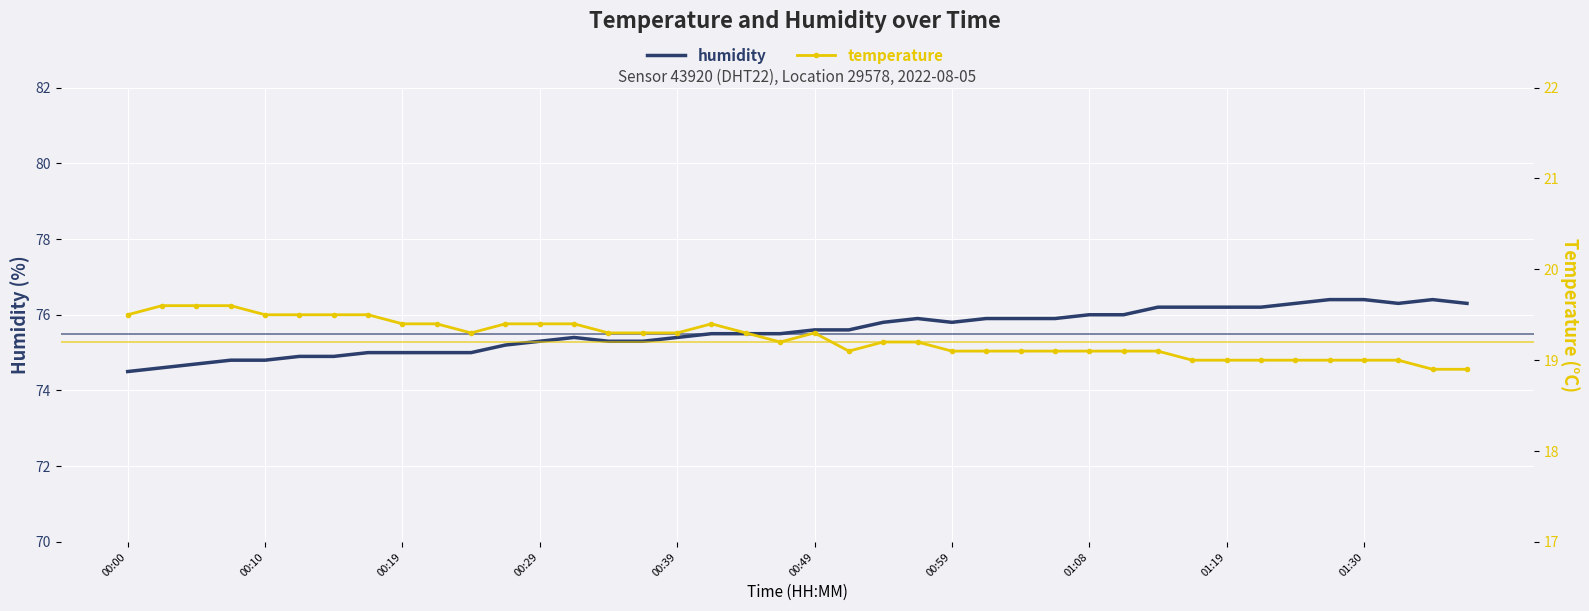

What is the sum of the humidity values at 00:49 and 00:39?

151.0